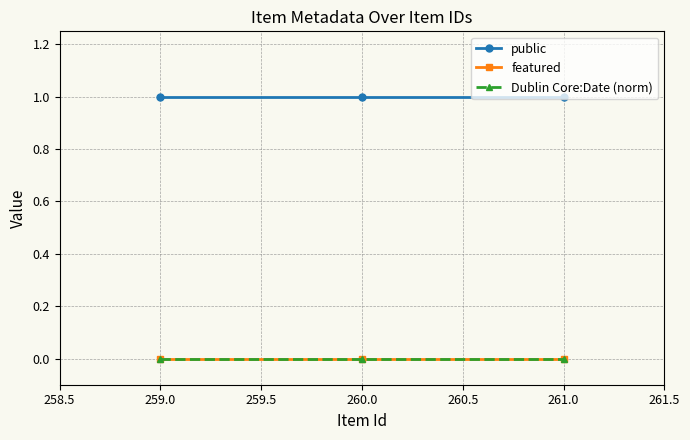

Reading left to right, extract all data points from this chart.

public: 1	1	1
featured: 0	0	0
Dublin Core:Date (norm): 0	0	0